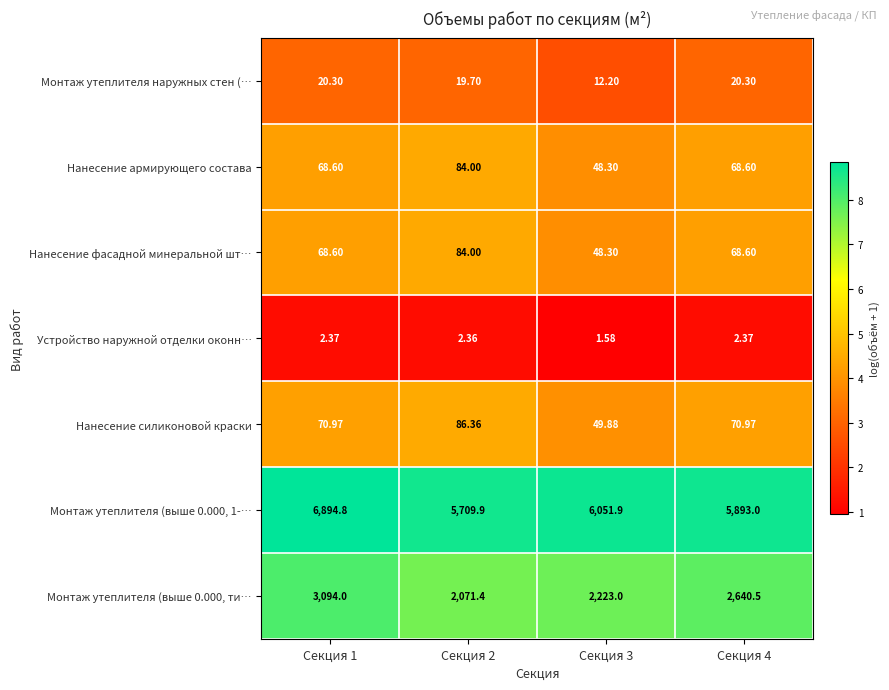

Is the value of Монтаж утеплителя наружных стен (… at Секция 4 greater than the value of Нанесение фасадной минеральной шт… at Секция 3?

No